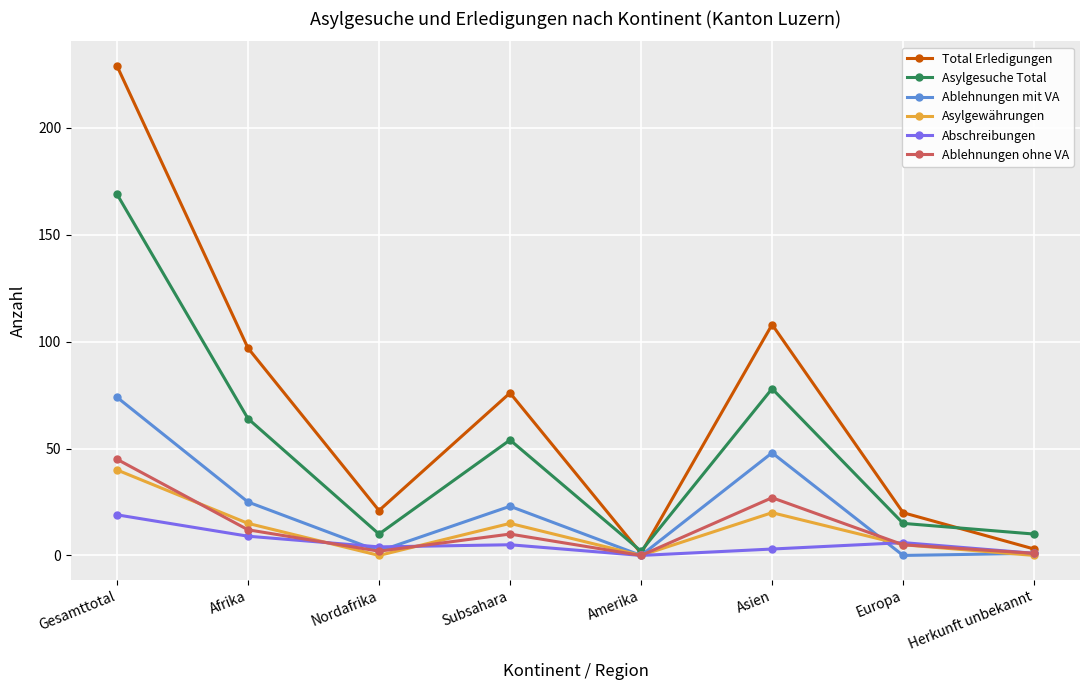

How many data points does each series have?

8